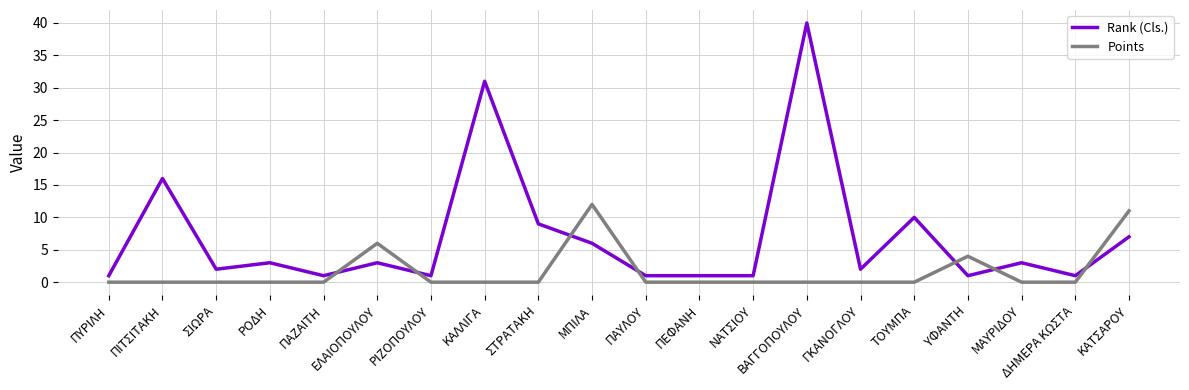

What position from the right is ΠΕΦΑΝΗ?

9